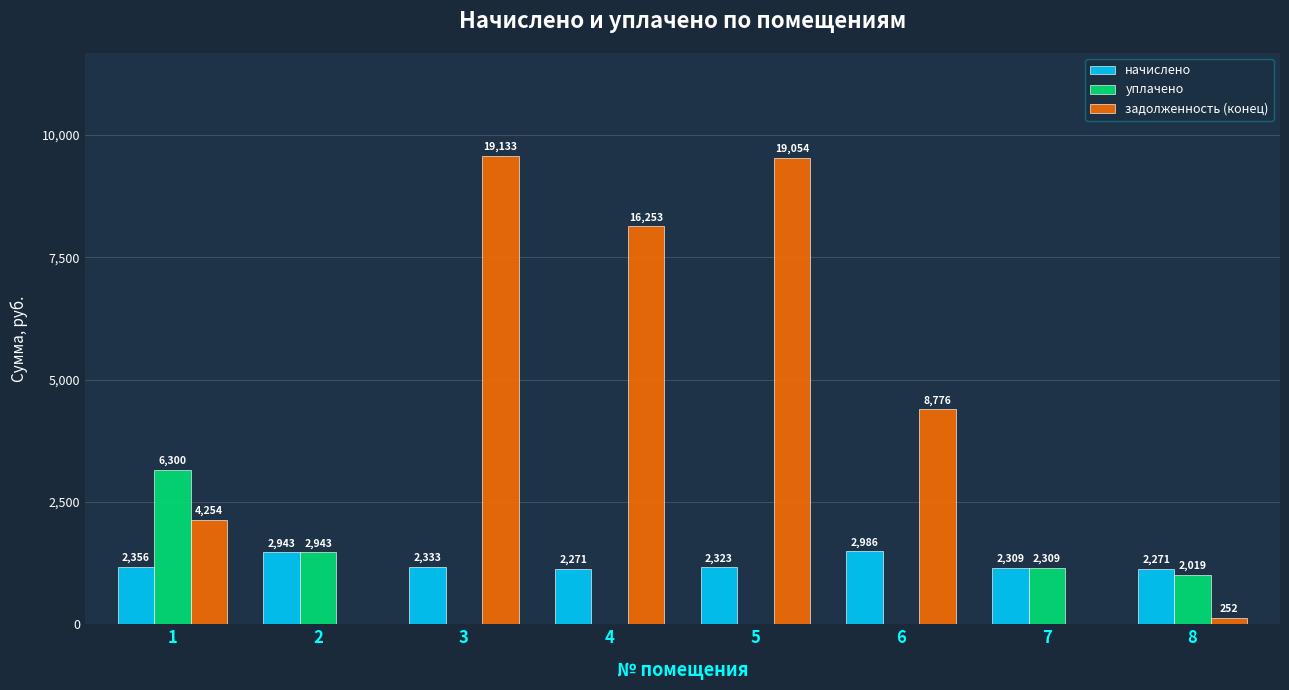

At which label does уплачено reach its peak?

1